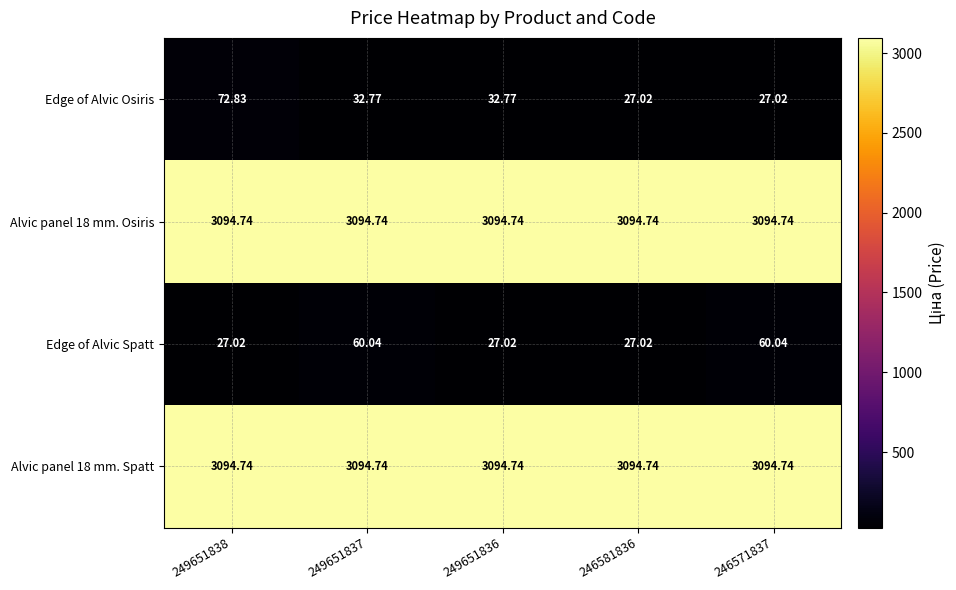

Which series has the widest spread of values?

Edge of Alvic Osiris